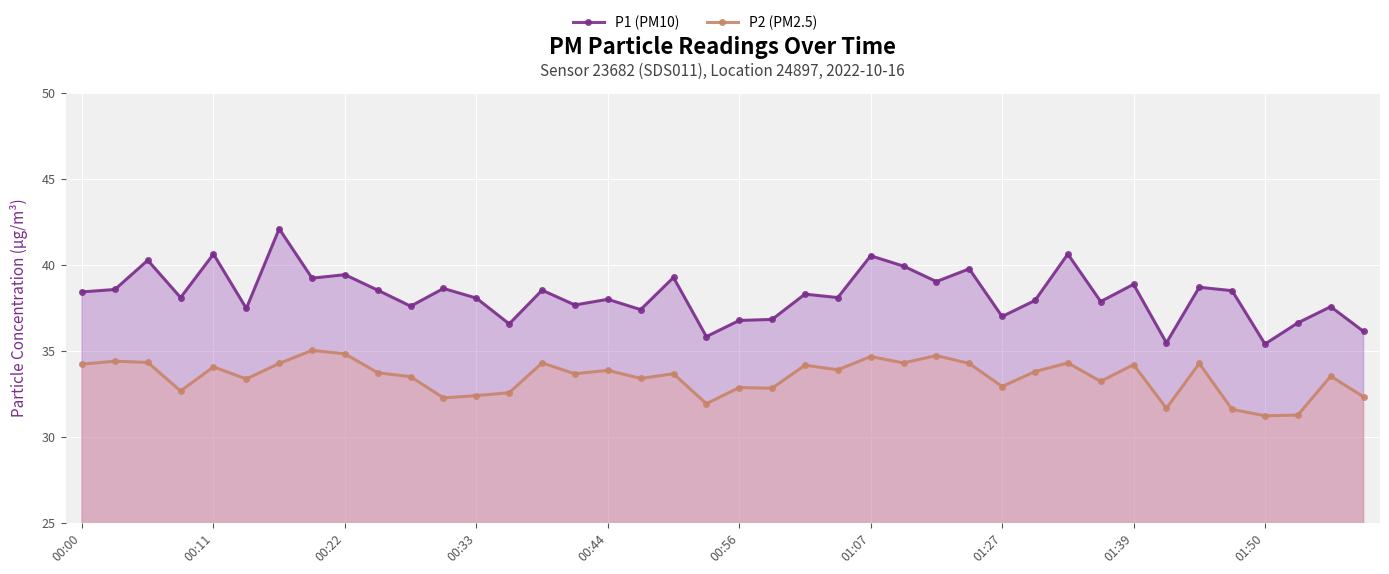

Is it true that P2 (PM2.5) equals 53.4 at 00:56?

False